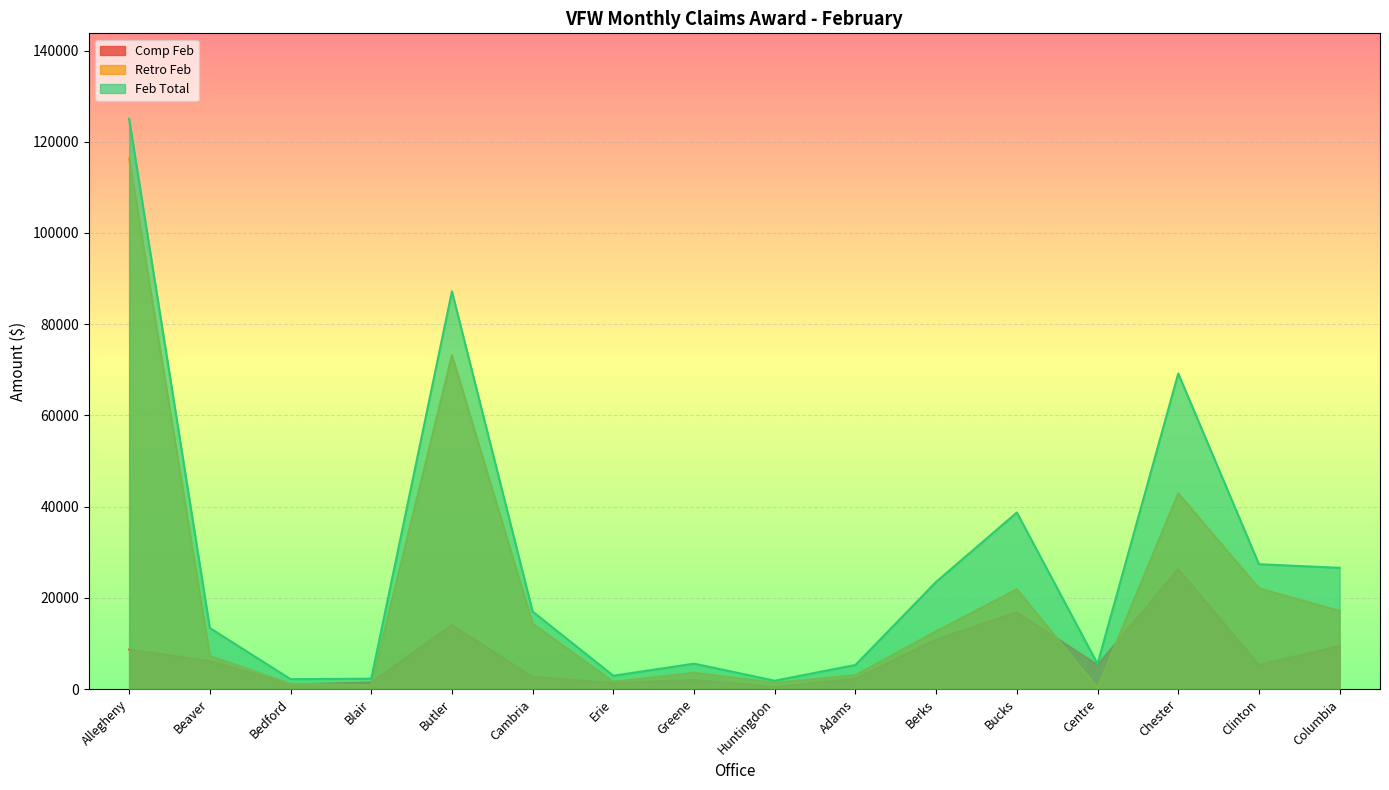

What is the smallest value displayed?

266